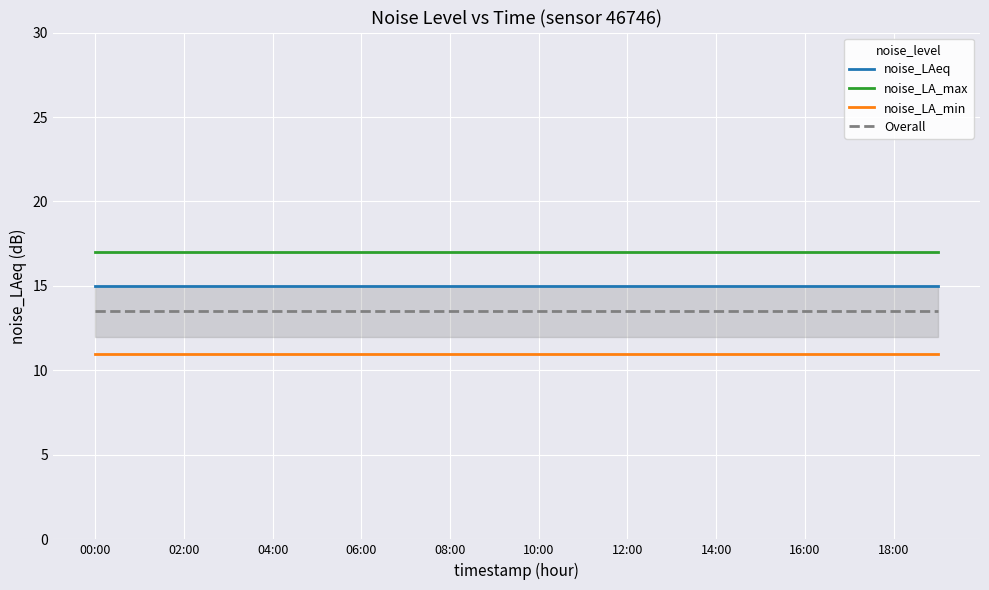

Rank the series by their average value, from highest to lowest.

noise_LA_max, noise_LAeq, Overall, noise_LA_min